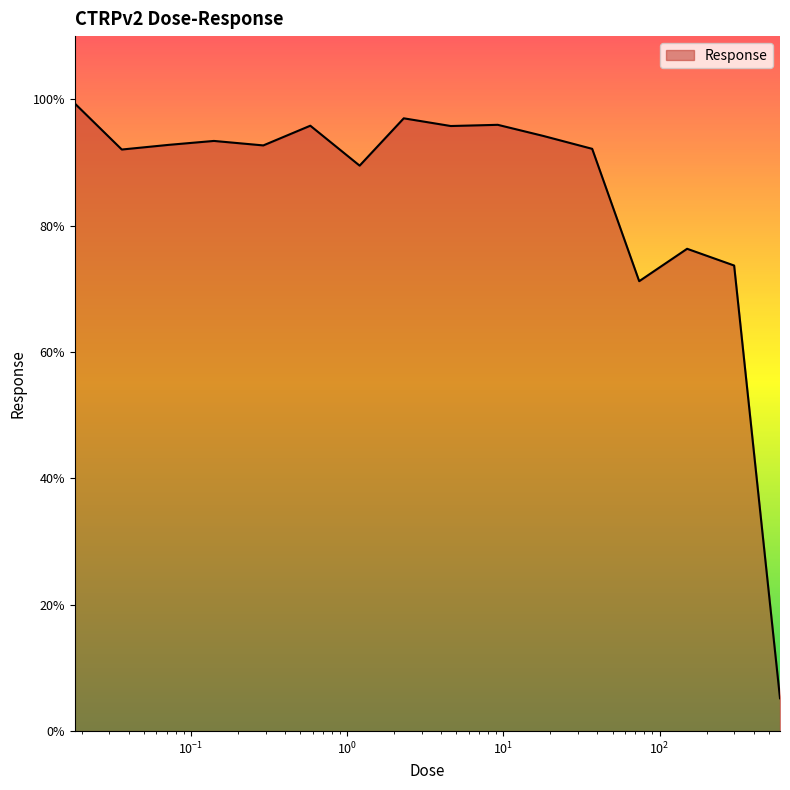

What is the difference between the second highest and minimum values?

91.8